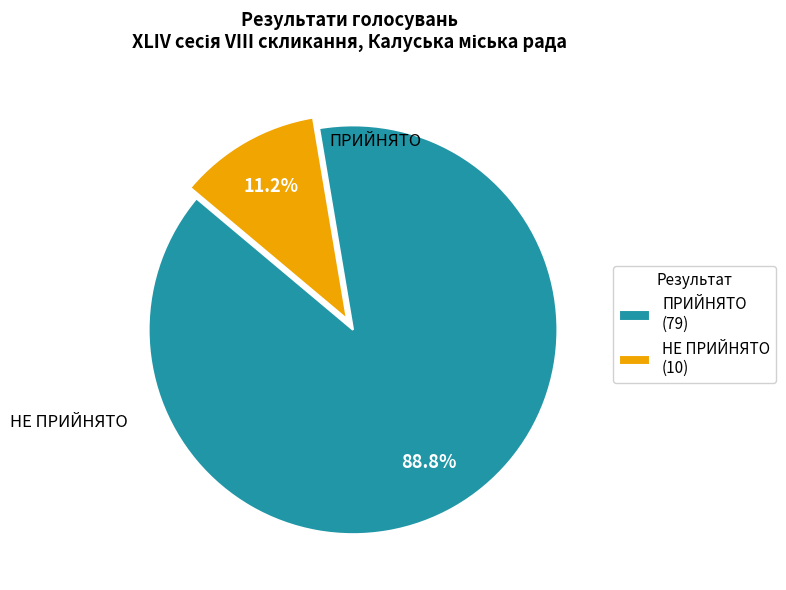

Is ПРИЙНЯТО the majority of the pie?

Yes